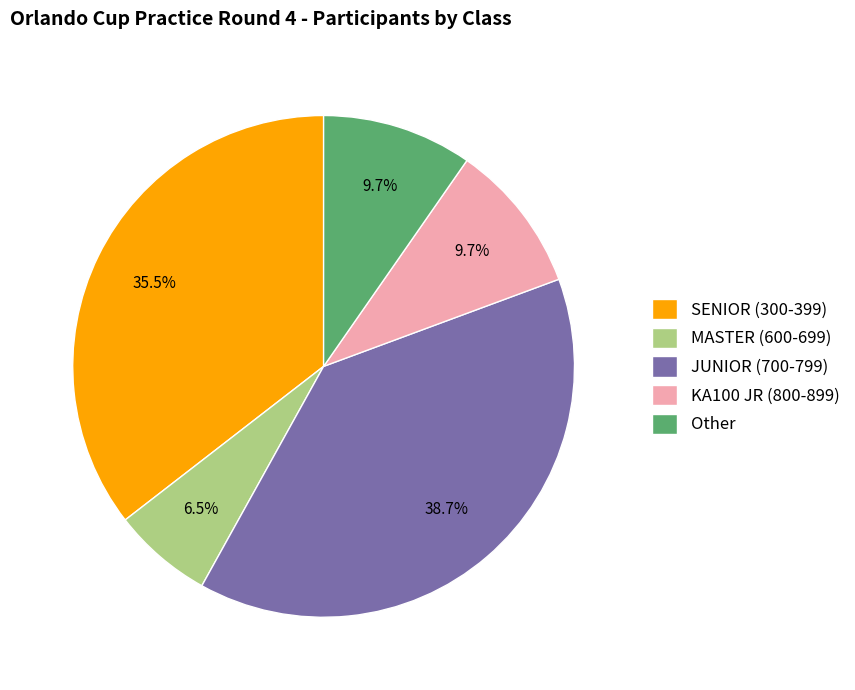

How many slices are in this pie chart?

5